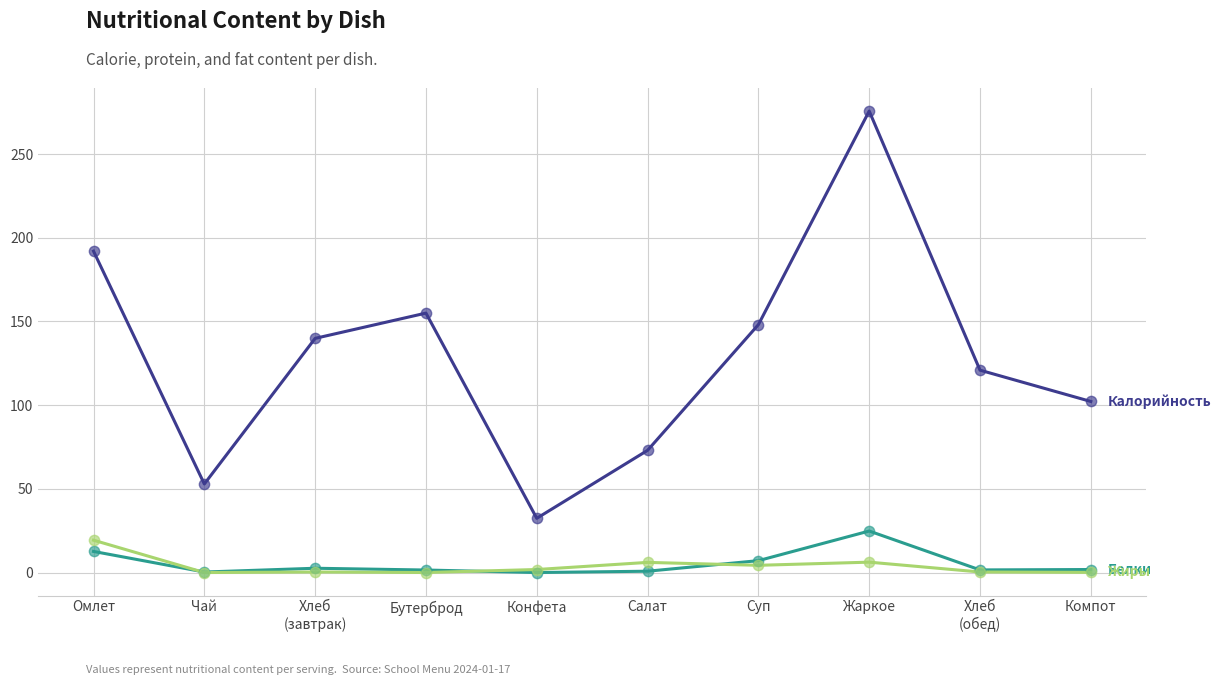

What is the difference between the highest and lowest values at Омлет?

179.4